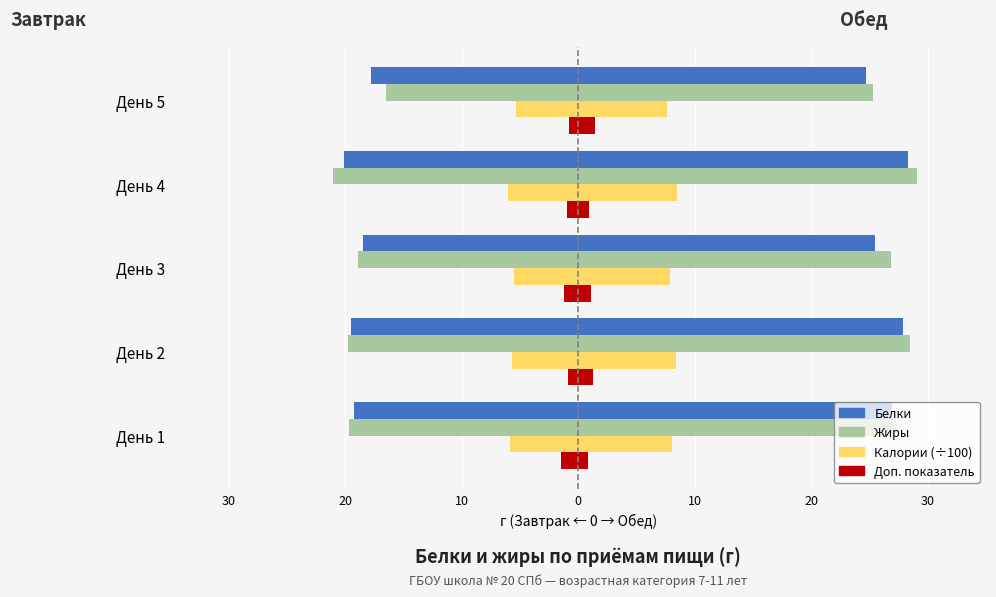

What is the spread (max minus min) of values at День 1?

18.2